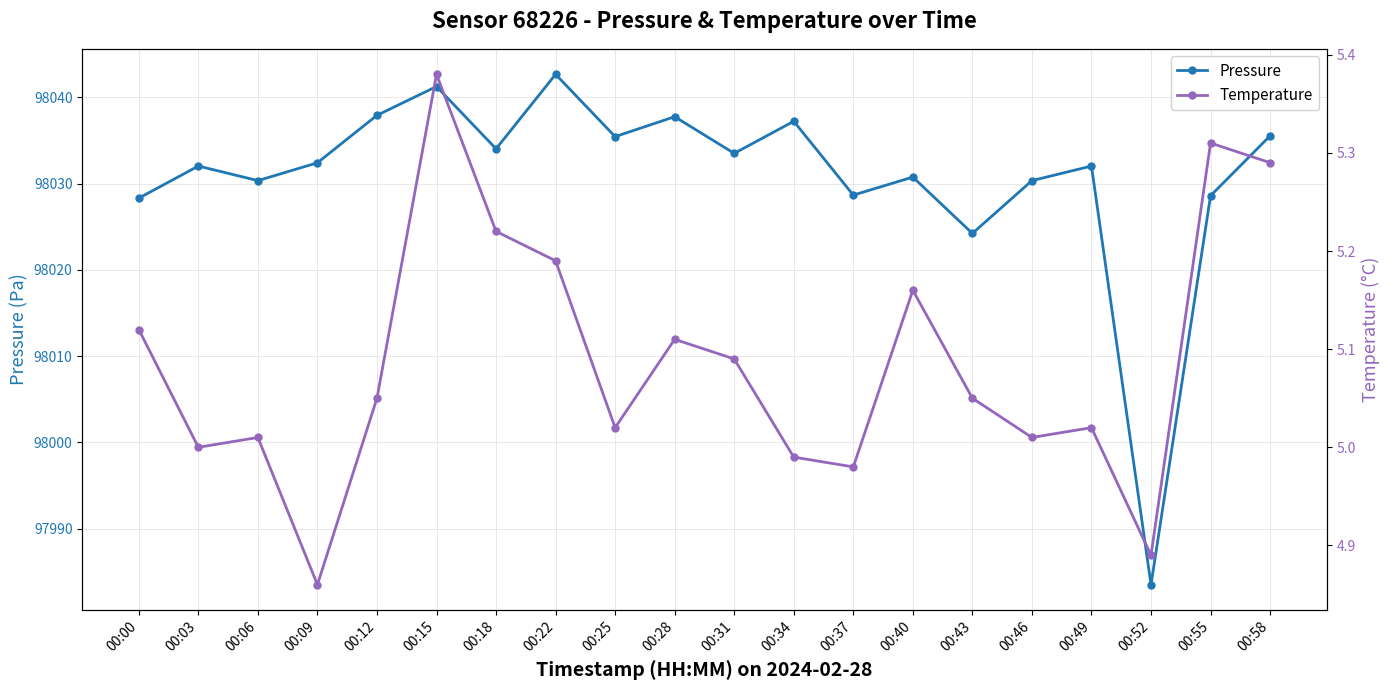

Reading left to right, extract all data points from this chart.

Pressure: 98028.3	98032.0	98030.3	98032.4	98037.9	98041.2	98034.0	98042.7	98035.4	98037.8	98033.5	98037.2	98028.7	98030.8	98024.2	98030.3	98032.0	97983.5	98028.6	98035.5
Temperature: 5.1	5.0	5.0	4.9	5.0	5.4	5.2	5.2	5.0	5.1	5.1	5.0	5.0	5.2	5.0	5.0	5.0	4.9	5.3	5.3